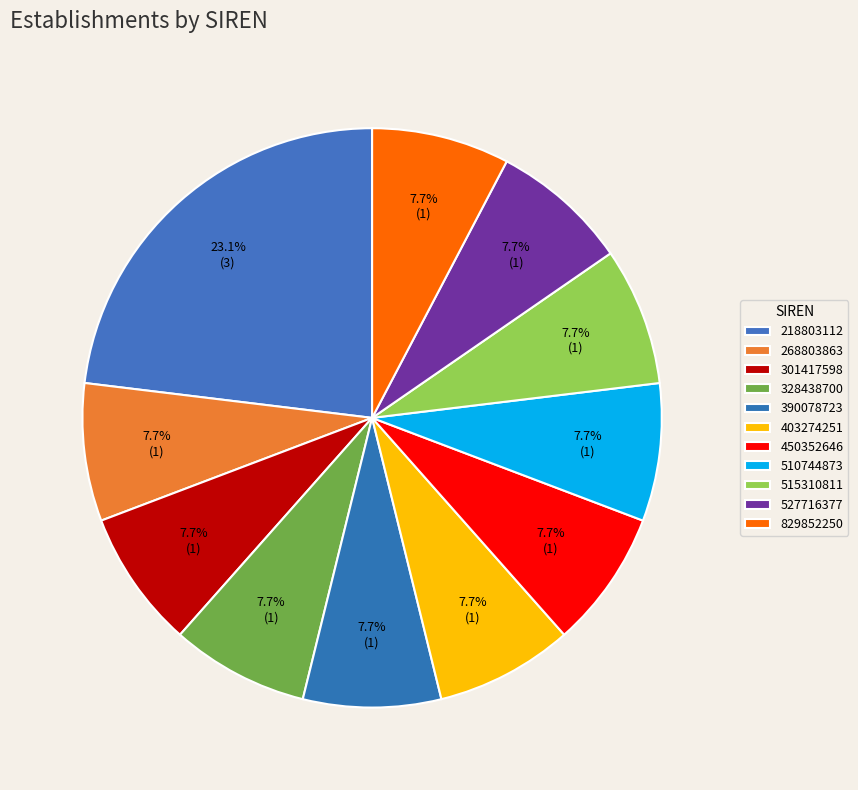

Between 403274251 and 301417598, which is larger?

403274251